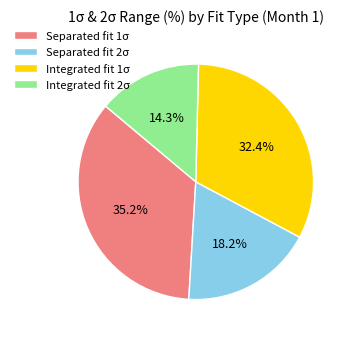

Is it true that Integrated fit 2σ is 14% of the pie?

True